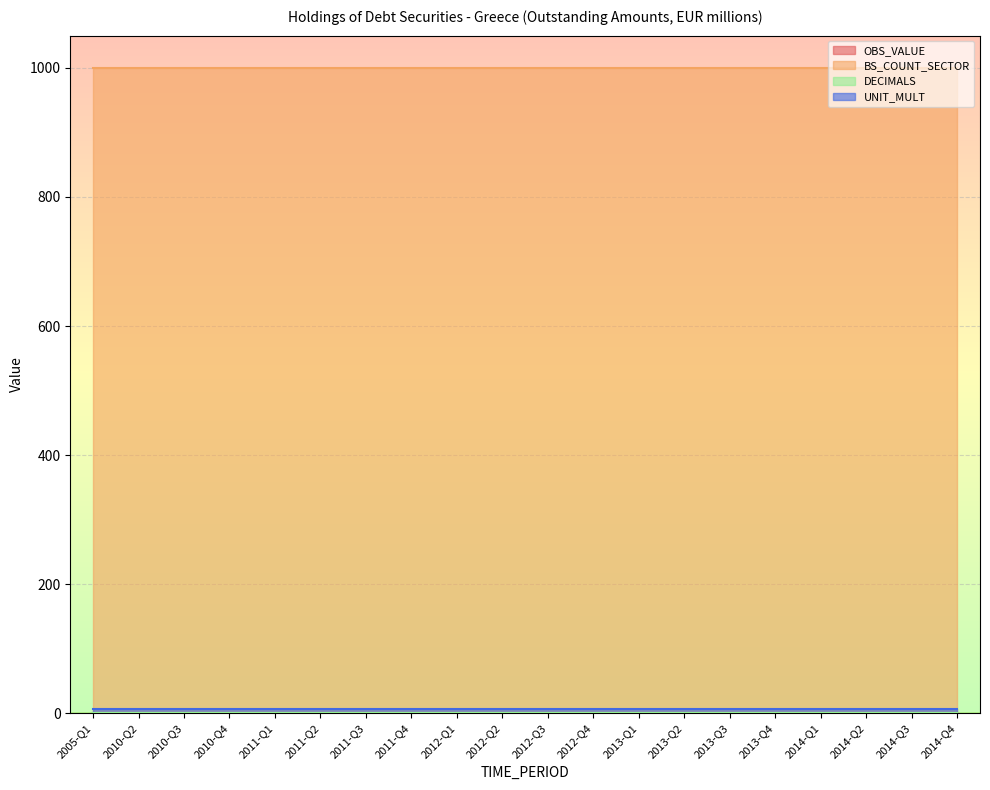

True or false: UNIT_MULT has more than 0 interior local peaks.

False